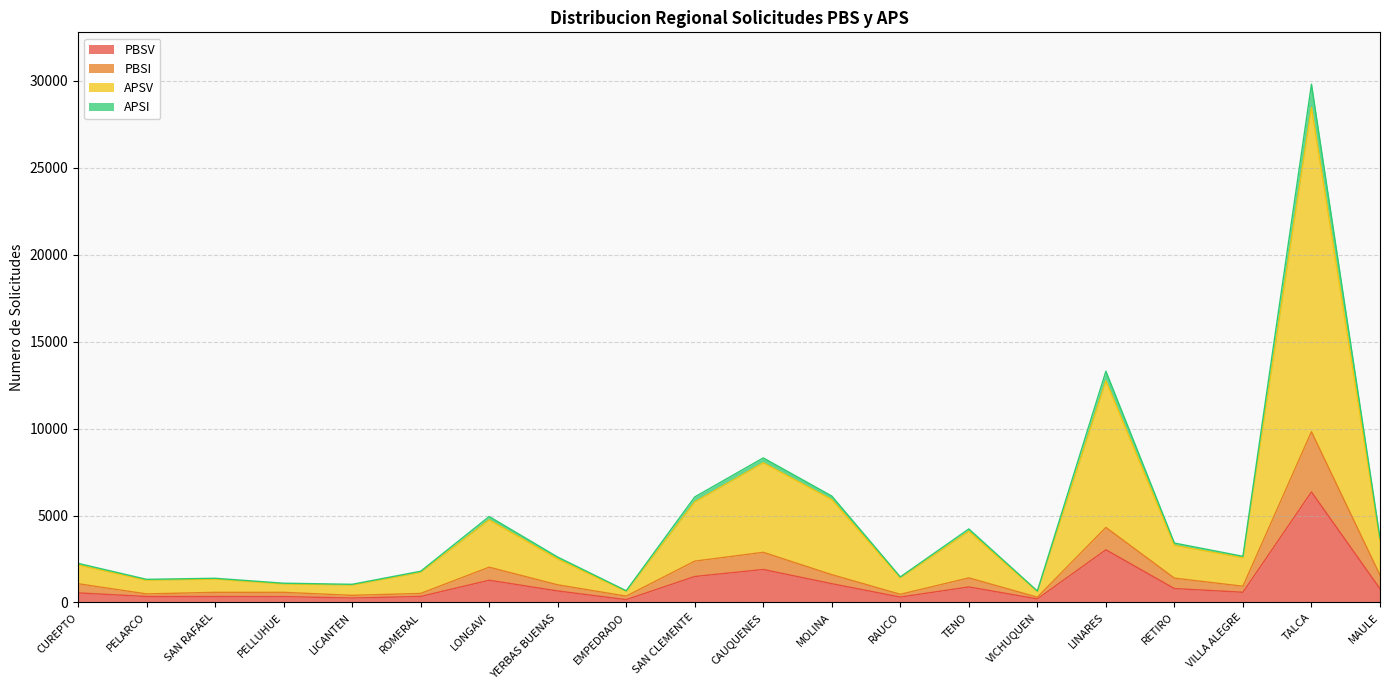

True or false: PBSV has more than 2 points higher than both neighbors.

True